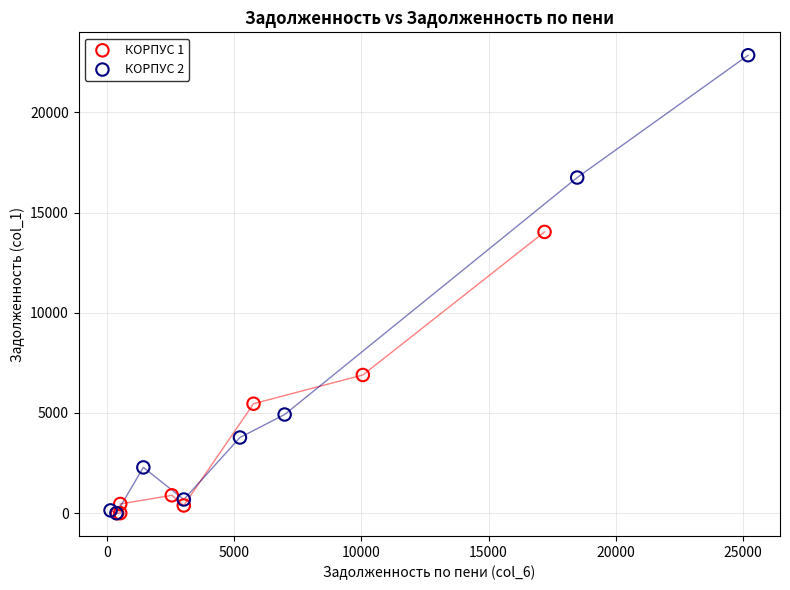

Which series contains the highest Y value?

КОРПУС 2